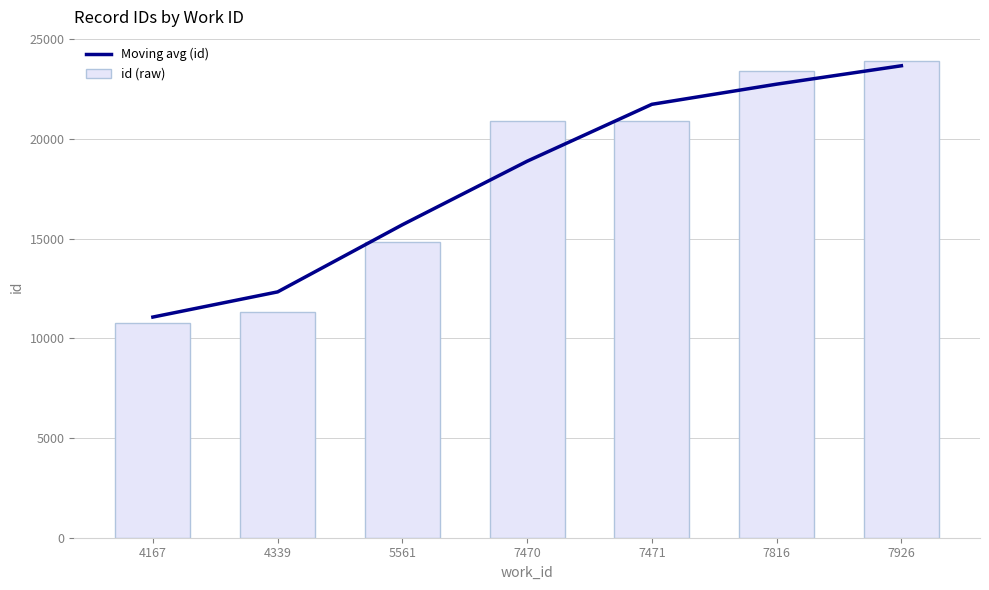

True or false: id (raw) has a value of 20907.0 at 7471.

True